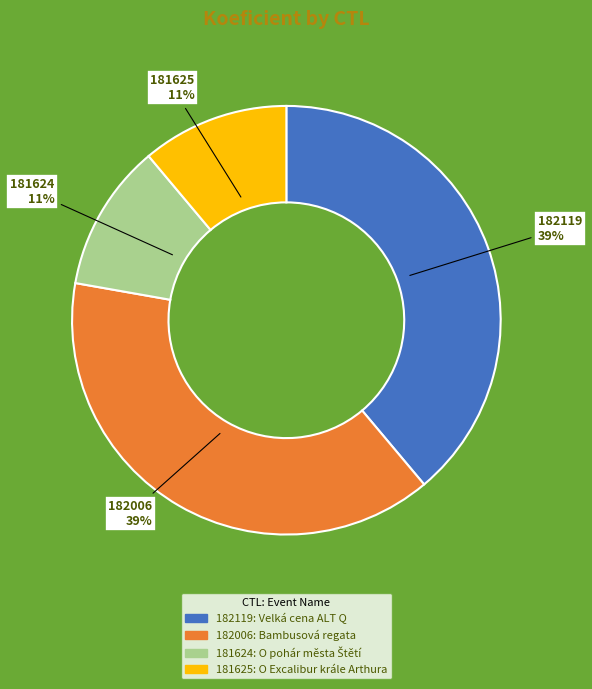

Is it true that 181624 is 11% of the pie?

True